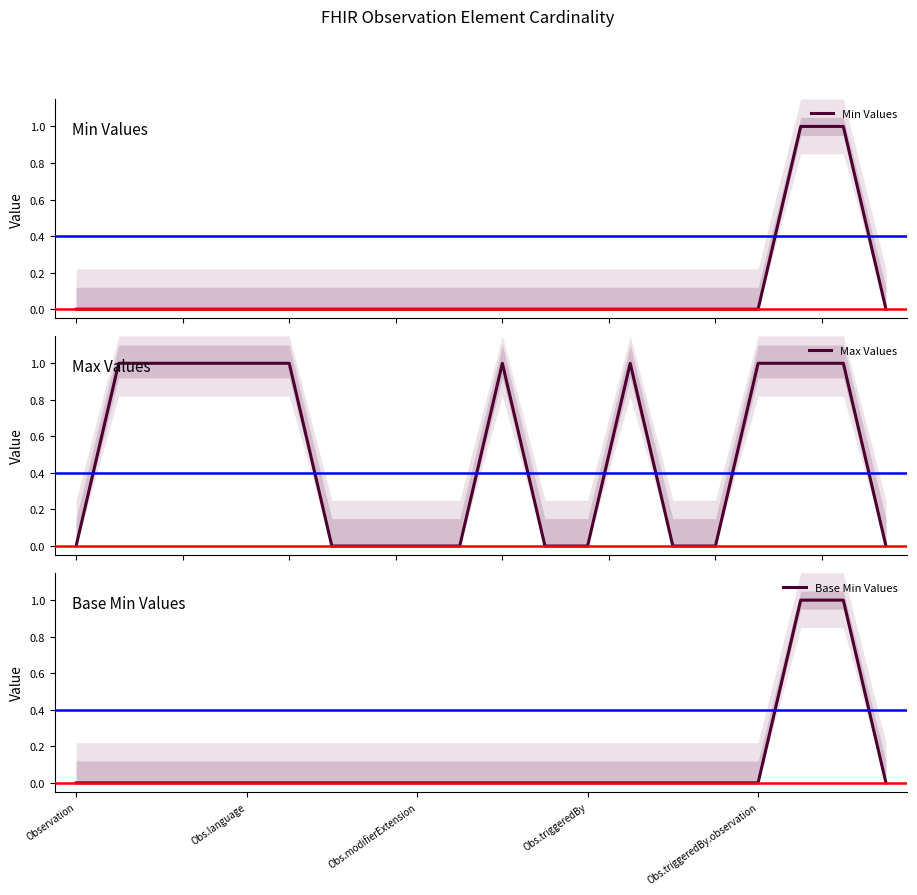

True or false: Min Values has a value of 2 at 17.

False